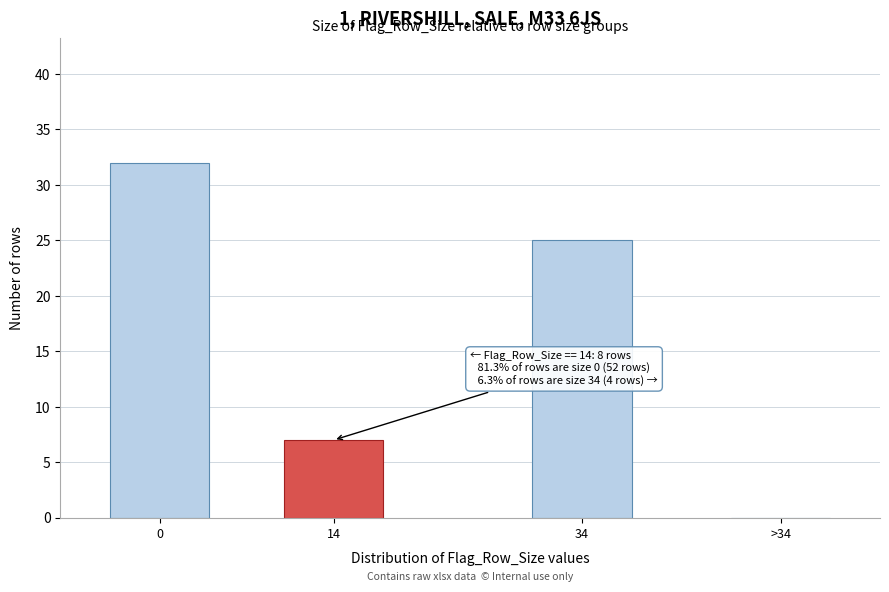

Reading left to right, what are all the values shown in this chart?

0=32	14=7	34=25	>34=0